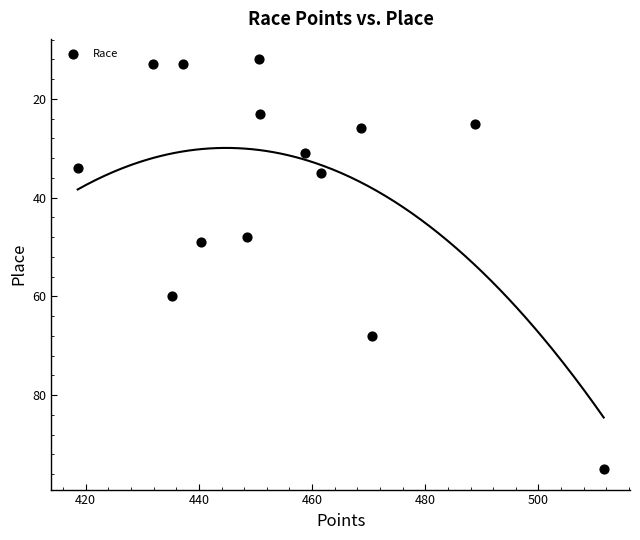

What Y value in the scatter plot is closest to 53?

49